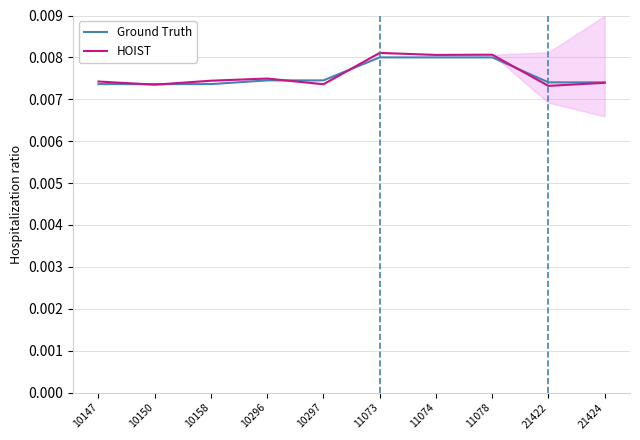

In HOIST, how many points are higher than both neighbors (excluding endpoints)?

3